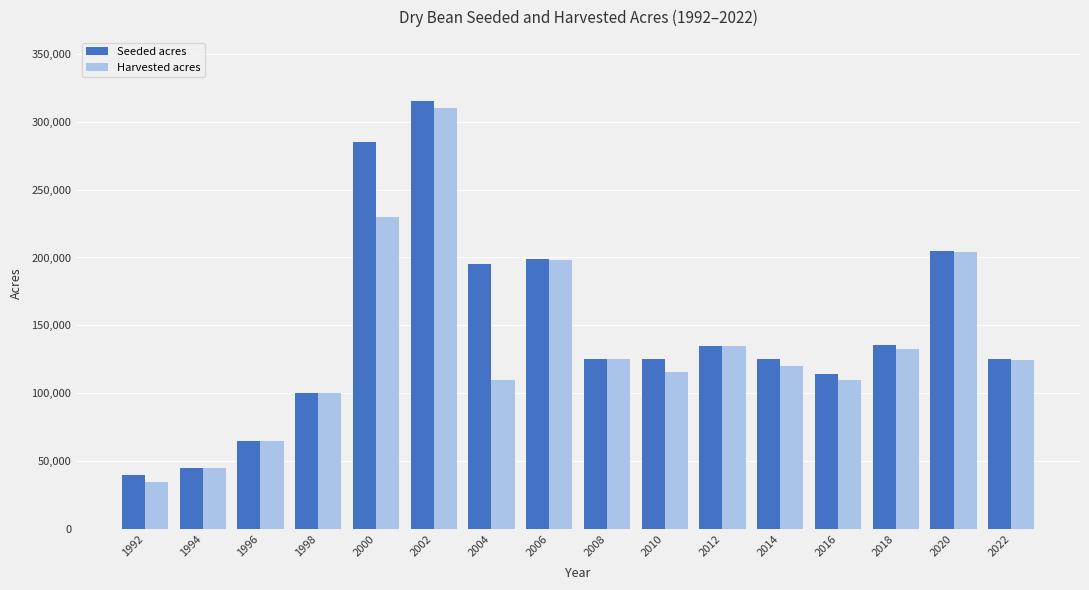

At how many categories does at least one series exceed 36476?

16